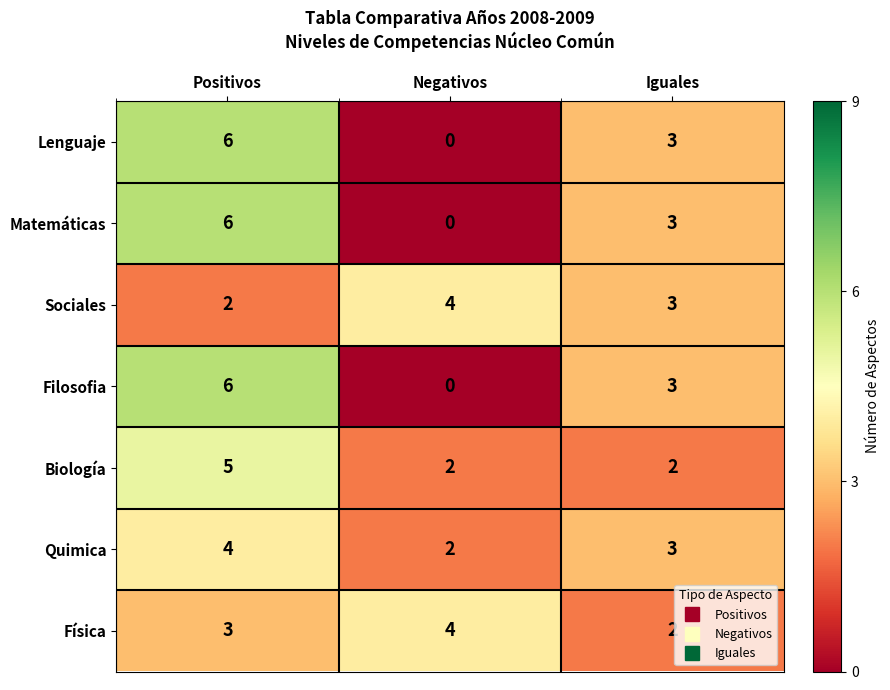

Is it true that Sociales equals 6 at Negativos?

False